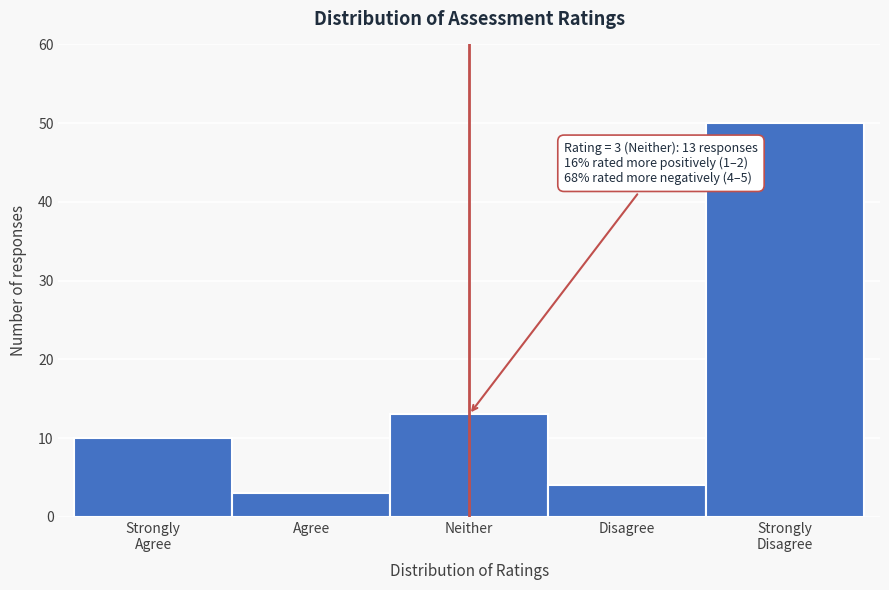

Reading left to right, list all the values displayed in this chart.

10	3	13	4	50